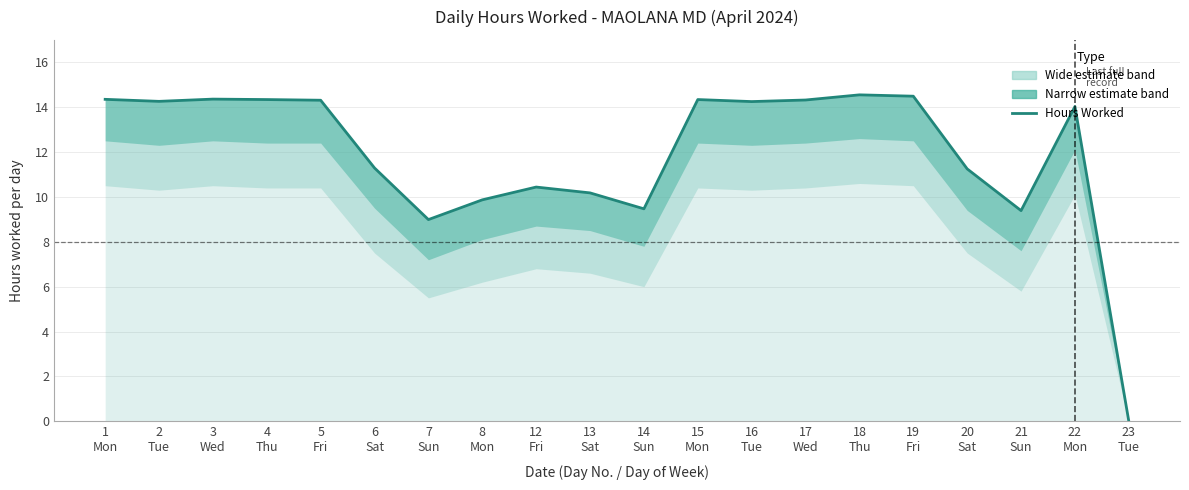

What is the difference between the values at 23
Tue and 1
Mon?

14.3